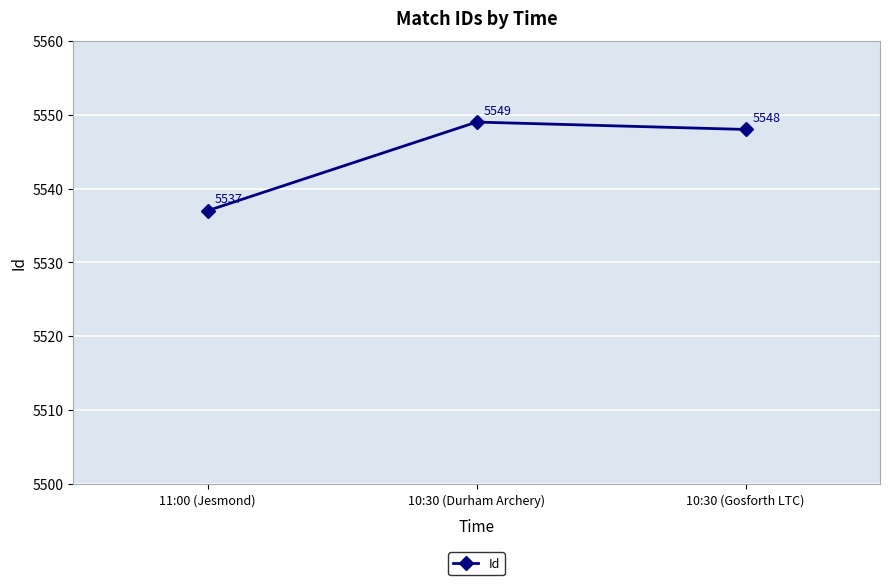

How many values are below 5548?

1